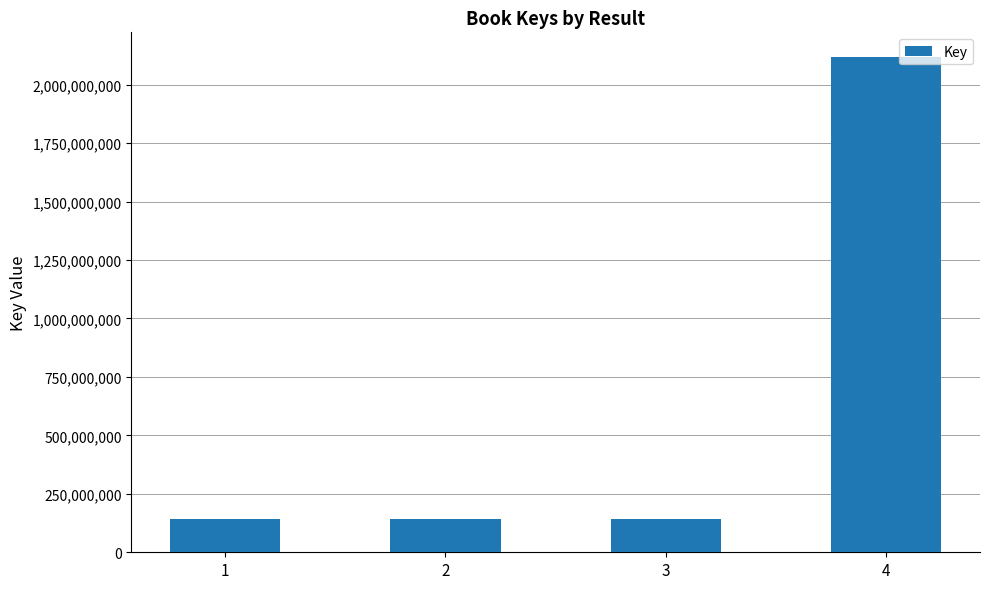

What value does the data have at 1?

140485482